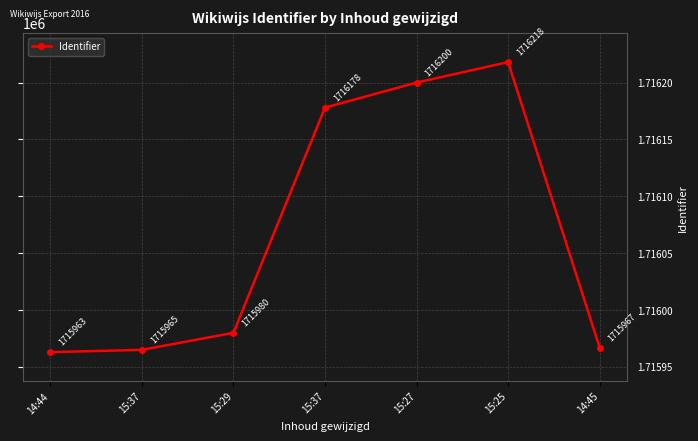

Is this an area chart (filled region under the line)?

No